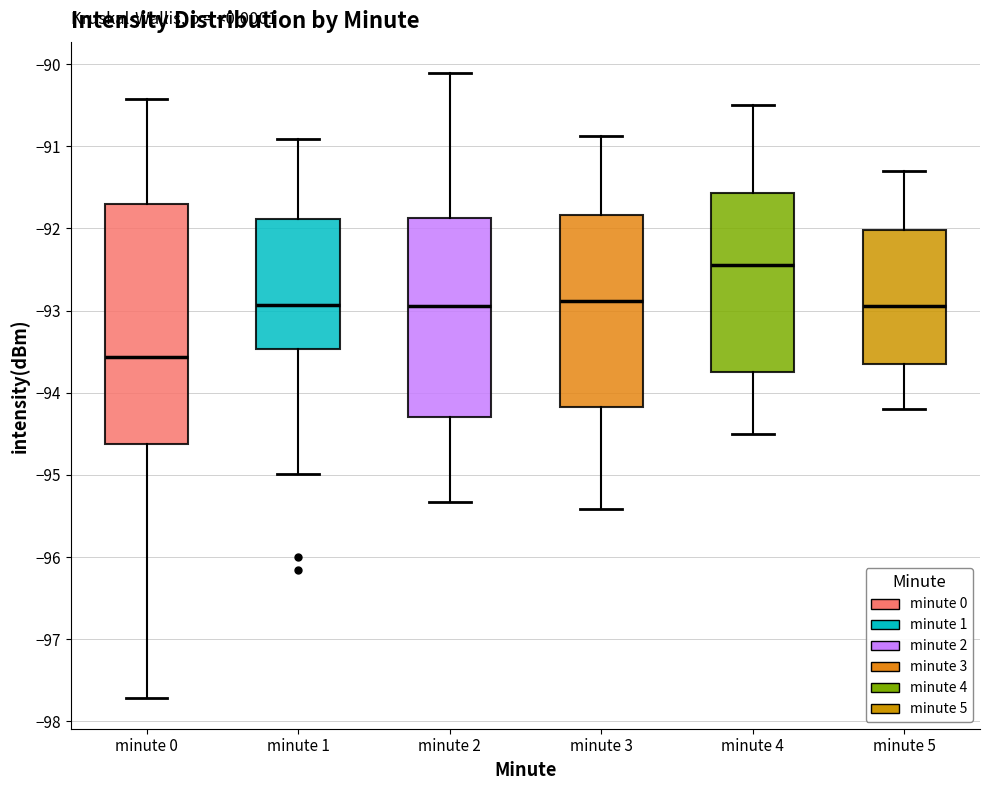

Reading left to right, read every box against the y-axis: the position of its median line, the range the box covers, and the ends of its whiskers. The values are not printed on the chart, so give them approximately, as read against the axis.

minute 0: median -93.6, box -94.6 to -91.7, whiskers -97.7 to -90.4
minute 1: median -92.9, box -93.5 to -91.9, whiskers -95.0 to -90.9
minute 2: median -92.9, box -94.3 to -91.9, whiskers -95.3 to -90.1
minute 3: median -92.9, box -94.2 to -91.8, whiskers -95.4 to -90.9
minute 4: median -92.4, box -93.7 to -91.6, whiskers -94.5 to -90.5
minute 5: median -92.9, box -93.6 to -92.0, whiskers -94.2 to -91.3